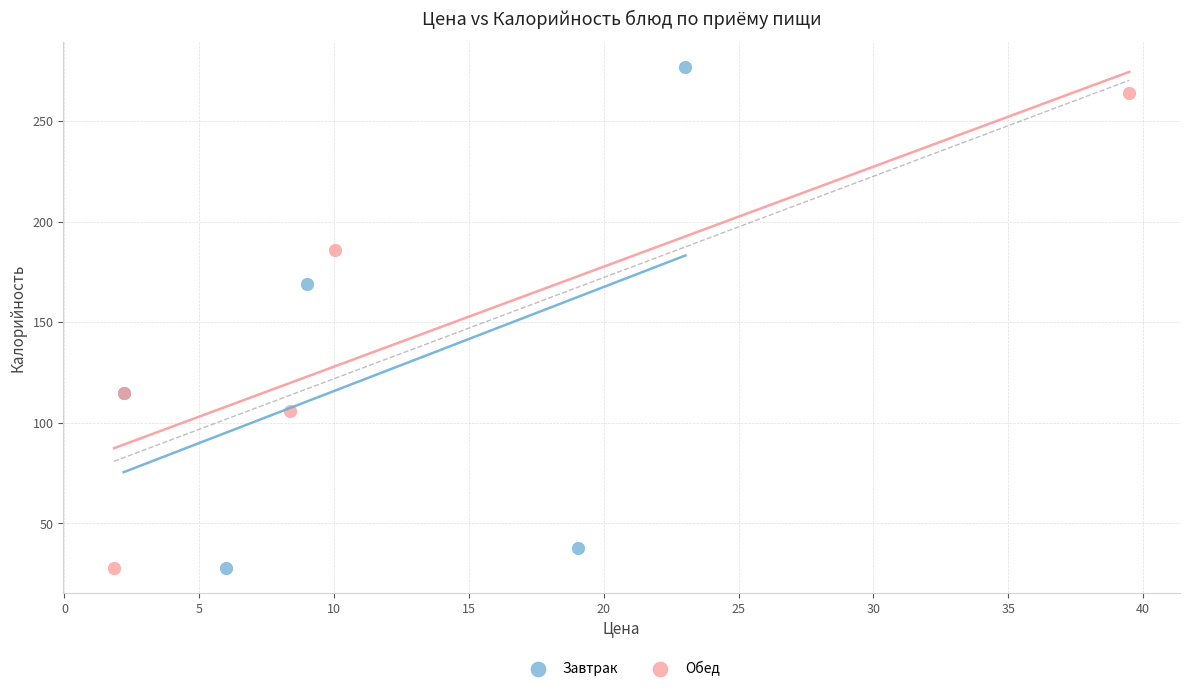

Which series reaches the maximum Y coordinate?

Завтрак